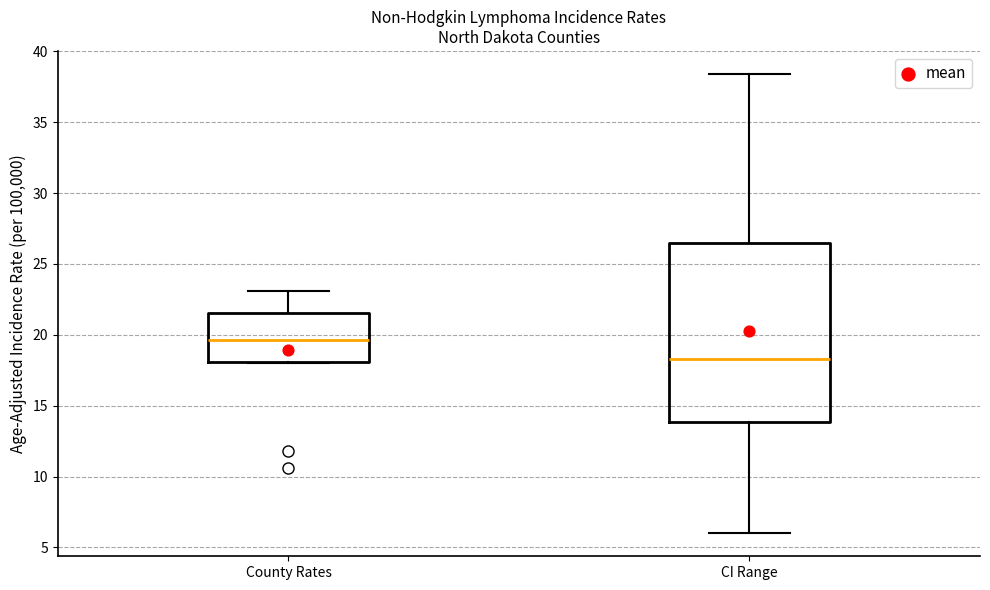

Reading left to right, read every box against the y-axis: the position of its median line, the range the box covers, and the ends of its whiskers. The values are not printed on the chart, so give them approximately, as read against the axis.

County Rates: median 19.5, box 18.0 to 21.5, whiskers 18.0 to 23.0
CI Range: median 18.5, box 14.0 to 26.5, whiskers 6.0 to 38.5